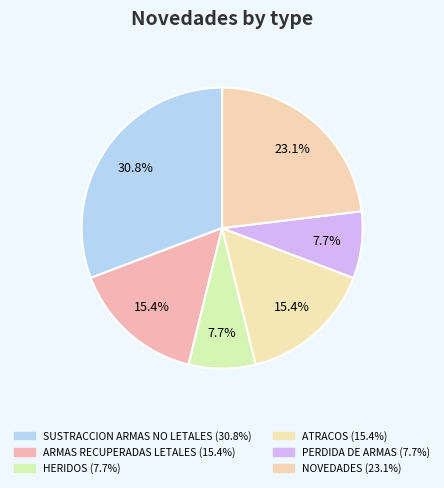

Is there a majority slice in this chart?

No